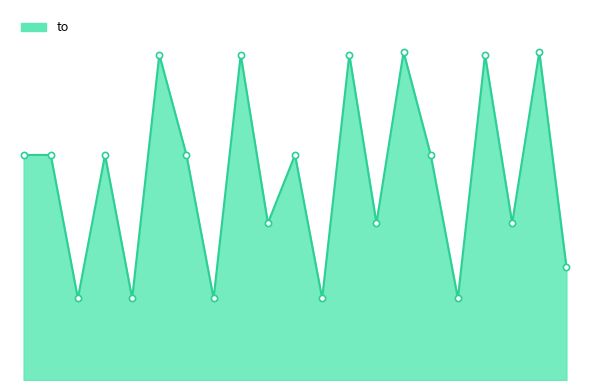

Does the chart have visible grid lines?

No